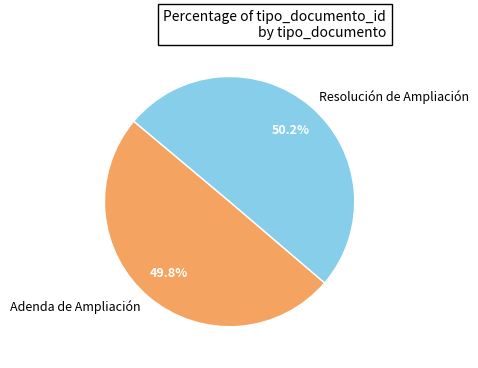

Is it true that Resolución de Ampliación is 50% of the pie?

True